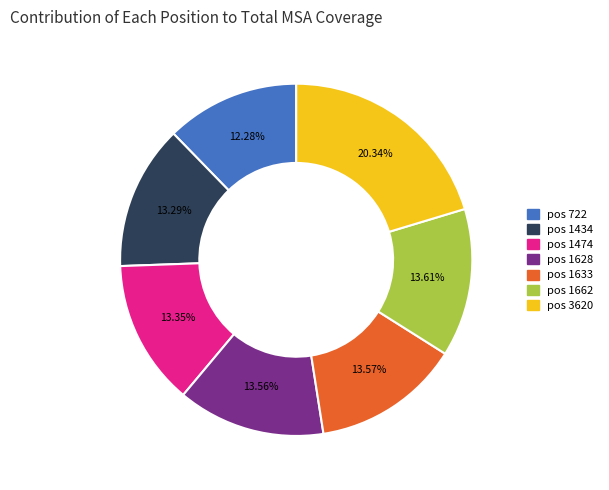

Do pos 1662 and pos 3620 together represent more than half of the pie?

No